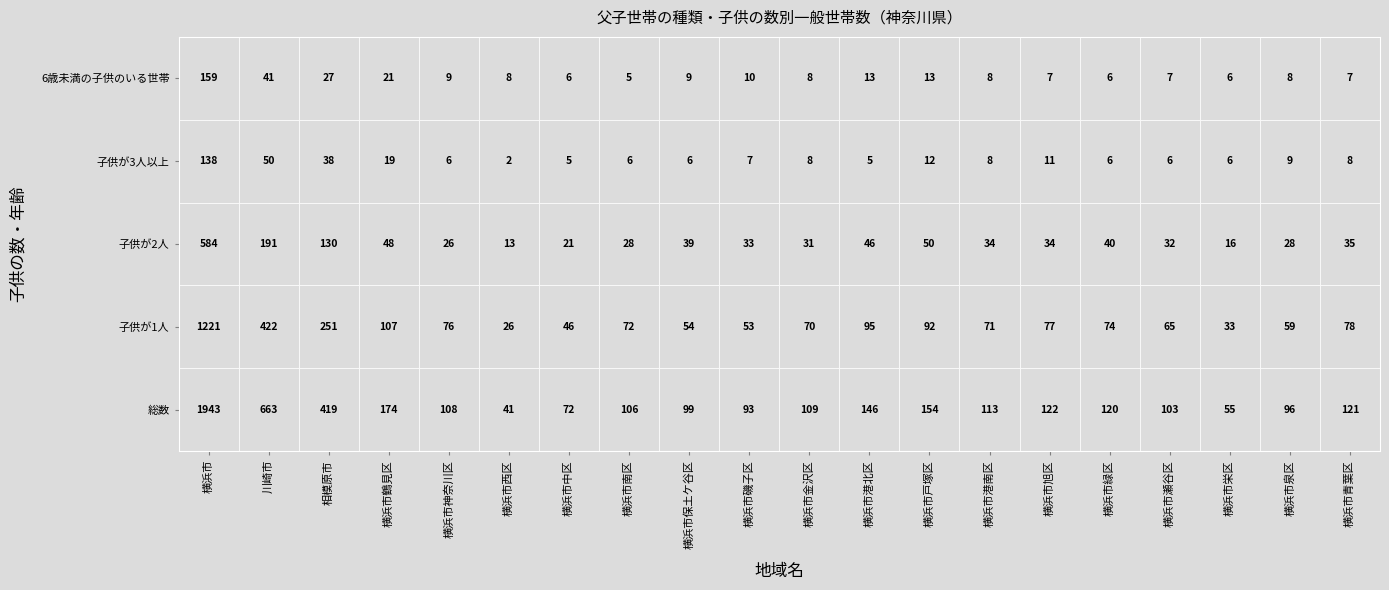

Which series has the largest total across all categories?

総数